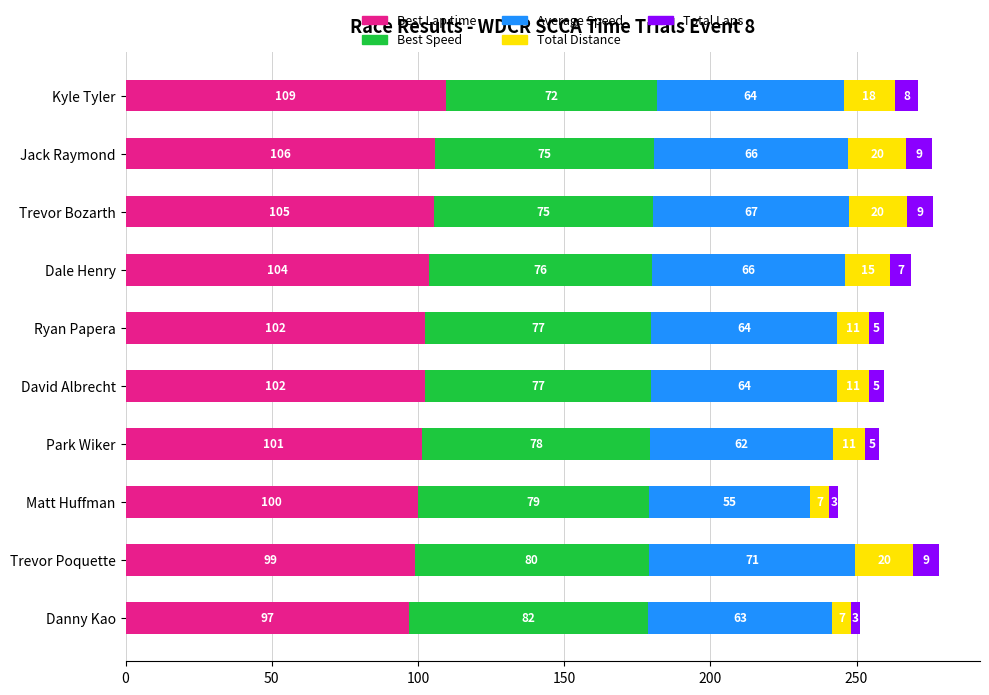

At which category is the sum across all series the highest?

Trevor Poquette